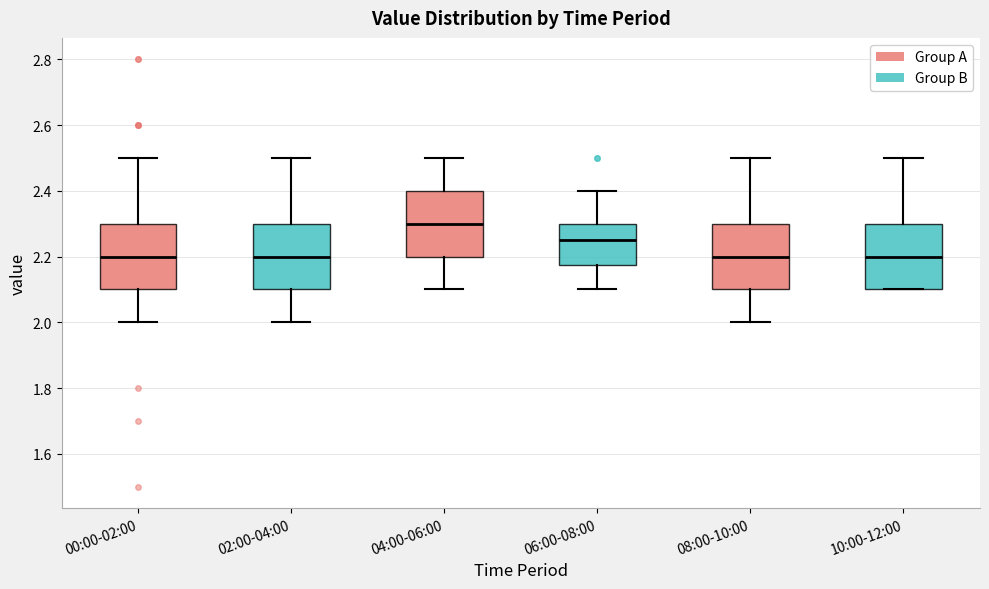

Reading left to right, transcribe this box plot: for each box, give where its median line is, the range the box spans, and where its two whiskers end, as read against the y-axis. The values are not printed on the chart, so give them approximately, as read against the axis.

00:00-02:00: median 2.20, box 2.10 to 2.30, whiskers 2.00 to 2.50
02:00-04:00: median 2.20, box 2.10 to 2.30, whiskers 2.00 to 2.50
04:00-06:00: median 2.30, box 2.20 to 2.40, whiskers 2.10 to 2.50
06:00-08:00: median 2.26, box 2.18 to 2.30, whiskers 2.10 to 2.40
08:00-10:00: median 2.20, box 2.10 to 2.30, whiskers 2.00 to 2.50
10:00-12:00: median 2.20, box 2.10 to 2.30, whiskers 2.10 to 2.50